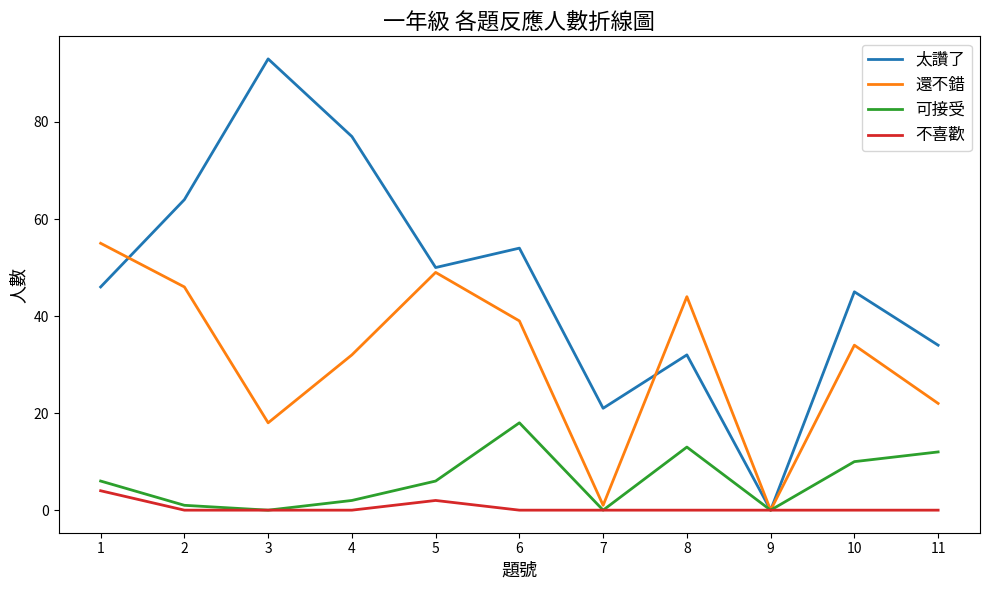

At how many categories does at least one series exceed 85?

1